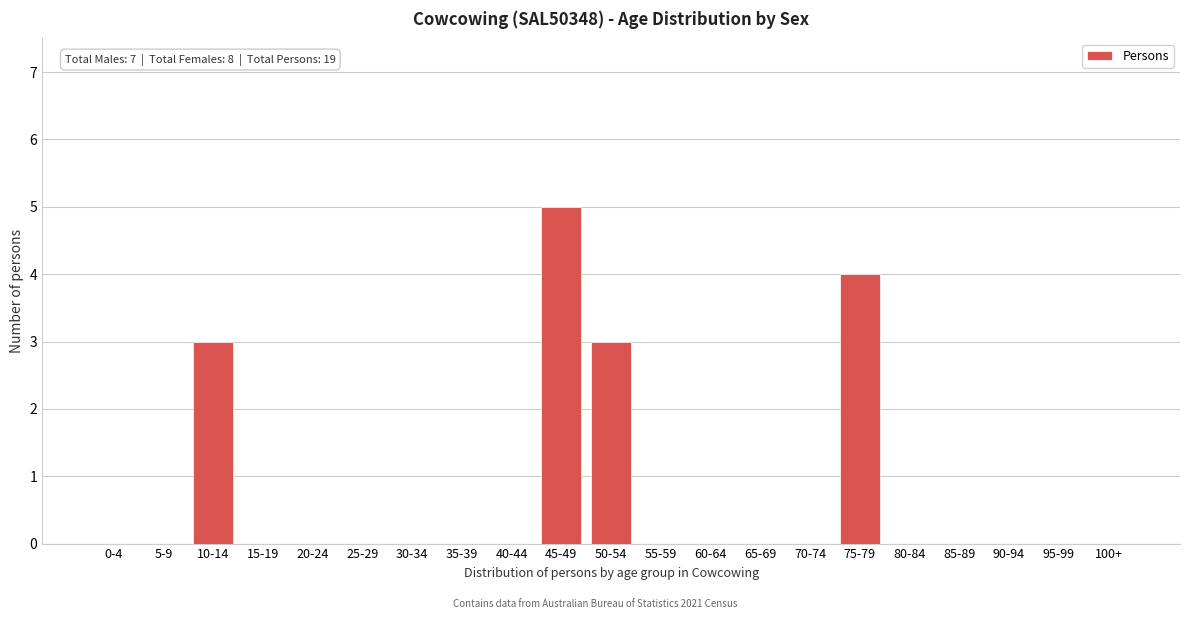

Reading left to right, what are all the values shown in this chart?

0-4=0	5-9=0	10-14=3	15-19=0	20-24=0	25-29=0	30-34=0	35-39=0	40-44=0	45-49=5	50-54=3	55-59=0	60-64=0	65-69=0	70-74=0	75-79=4	80-84=0	85-89=0	90-94=0	95-99=0	100+=0